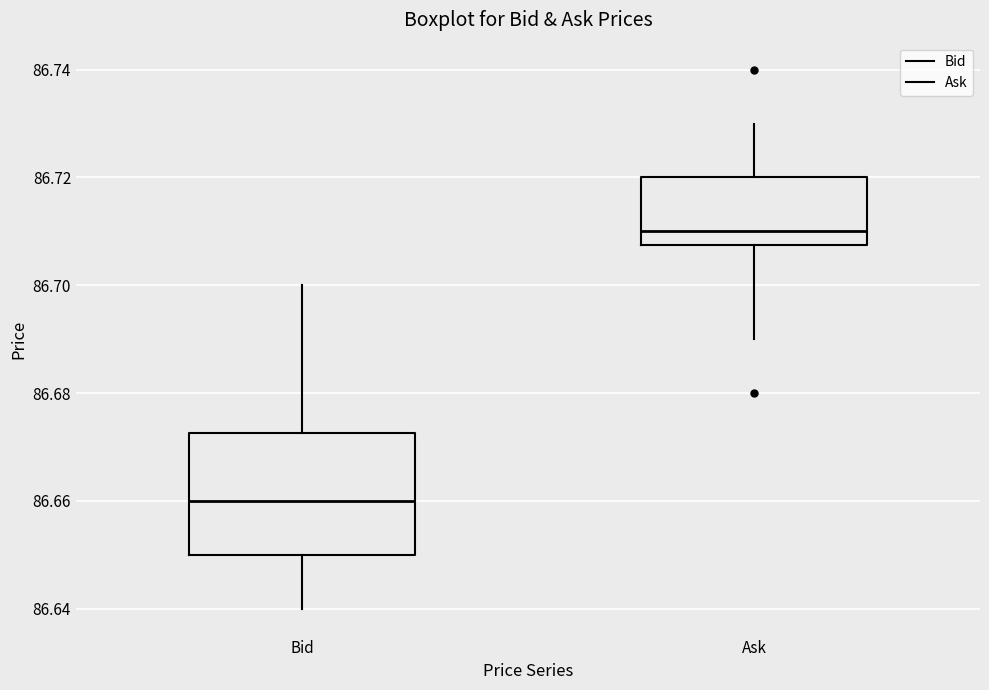

Which box is the tallest, from its lower edge to its upper edge?

Bid